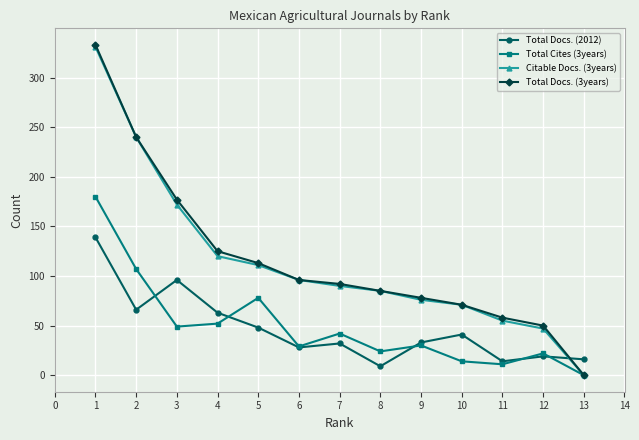

What is the spread (max minus min) of values at 9?

48